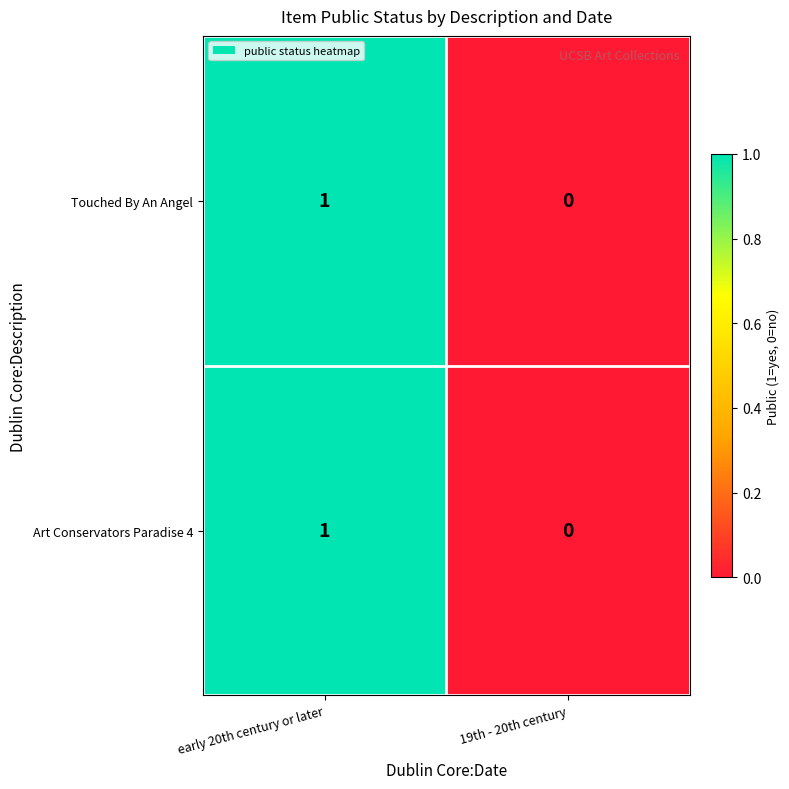

True or false: Touched By An Angel has a value of -1 at 19th - 20th century.

False